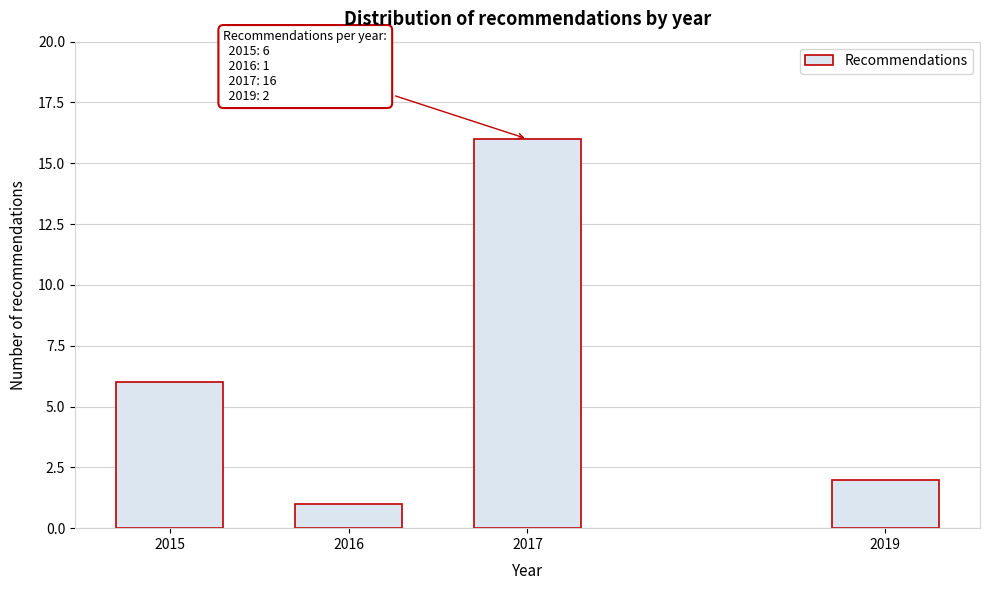

Reading right to left, extract all data points from this chart.

2	16	1	6